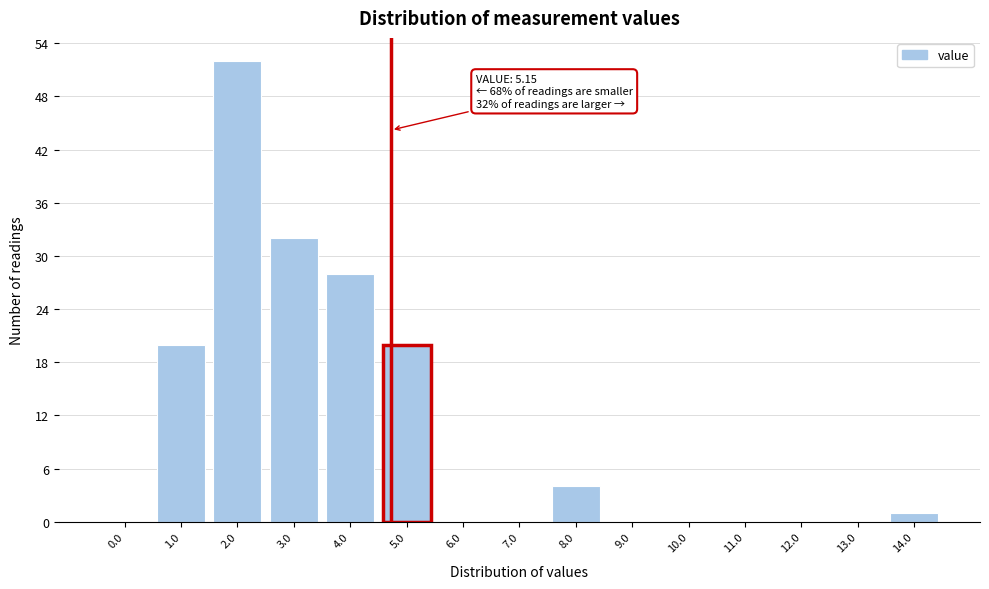

Reading left to right, extract all data points from this chart.

0.0=0	1.0=20	2.0=52	3.0=32	4.0=28	5.0=20	6.0=0	7.0=0	8.0=4	9.0=0	10.0=0	11.0=0	12.0=0	13.0=0	14.0=1